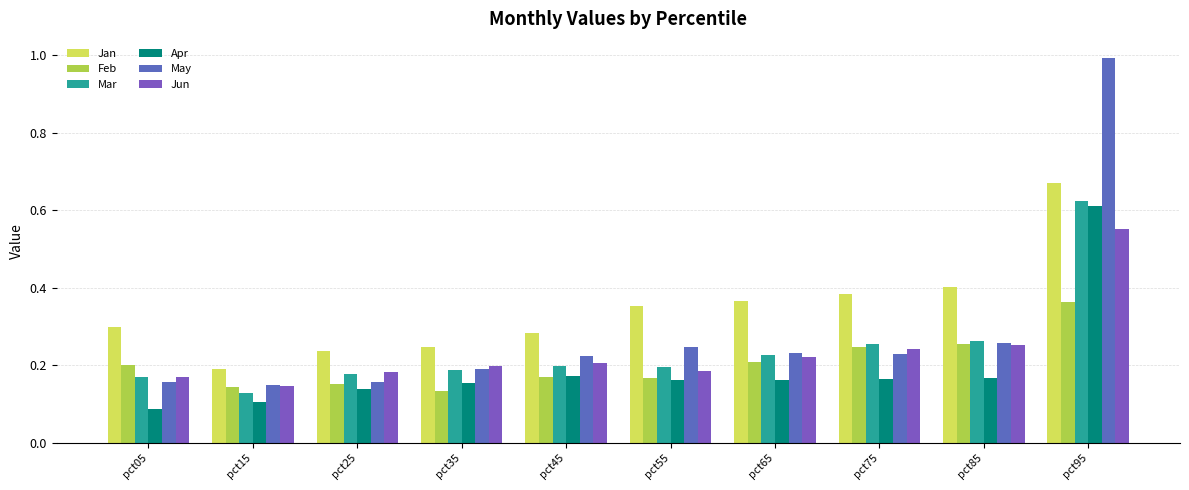

Where is Feb nearest to the value 0?

pct35